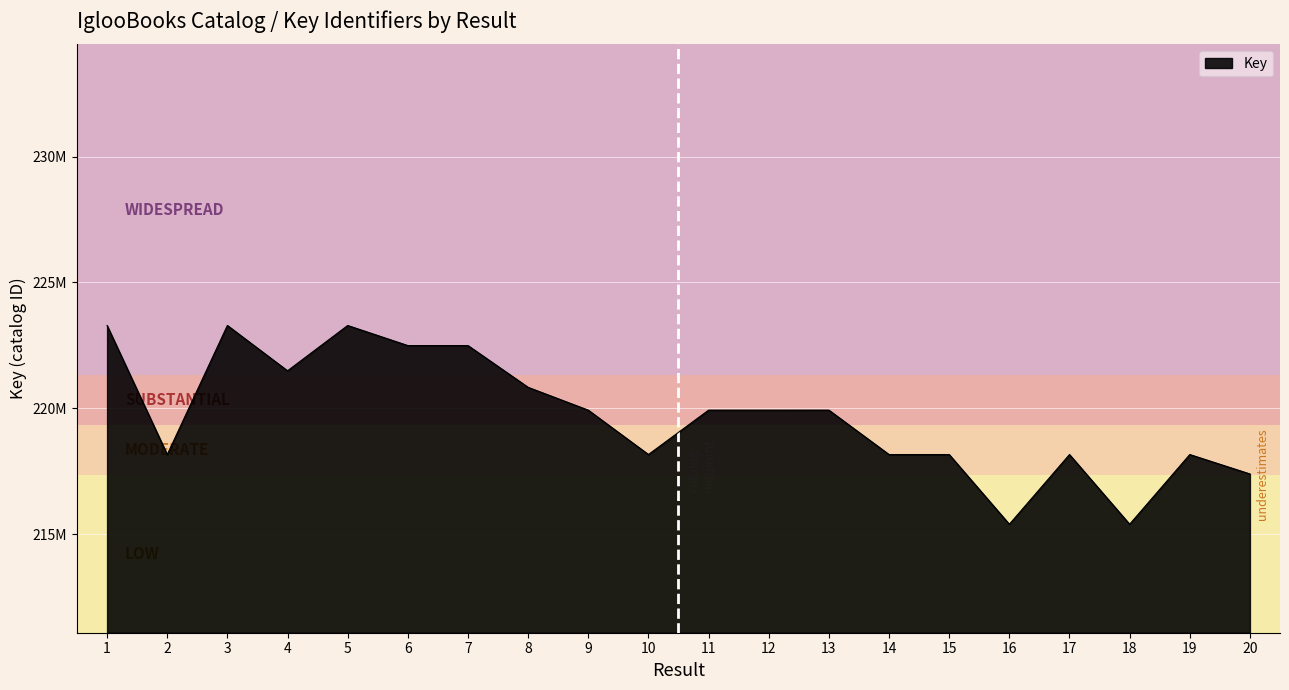

Between 8 and 15, which is larger?

8